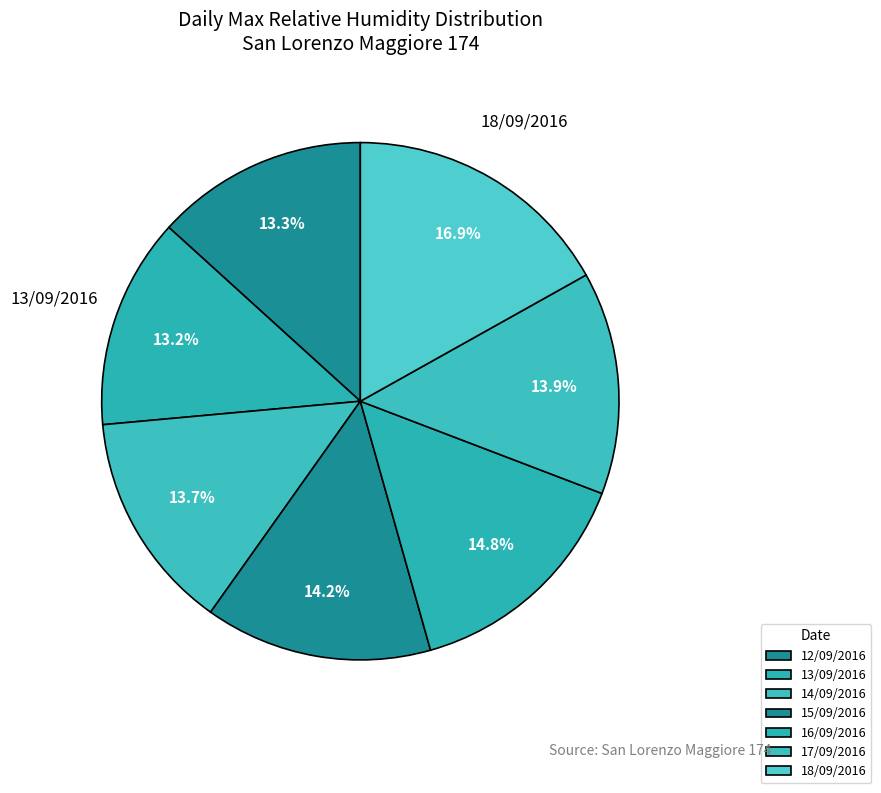

Count the number of slices in the pie.

7